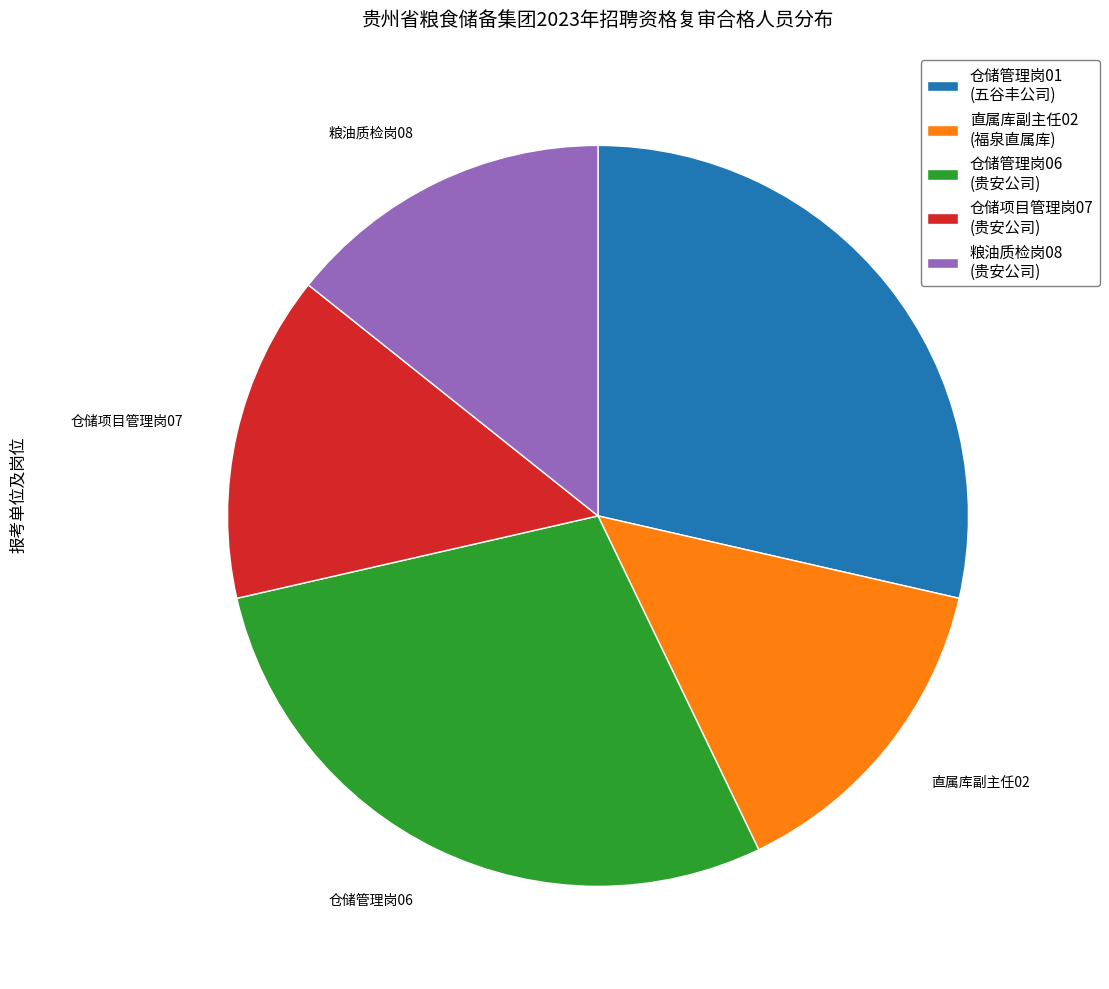

Is the sum of 仓储管理岗06 (贵安公司) and 直属库副主任02 (福泉直属库) greater than half?

No